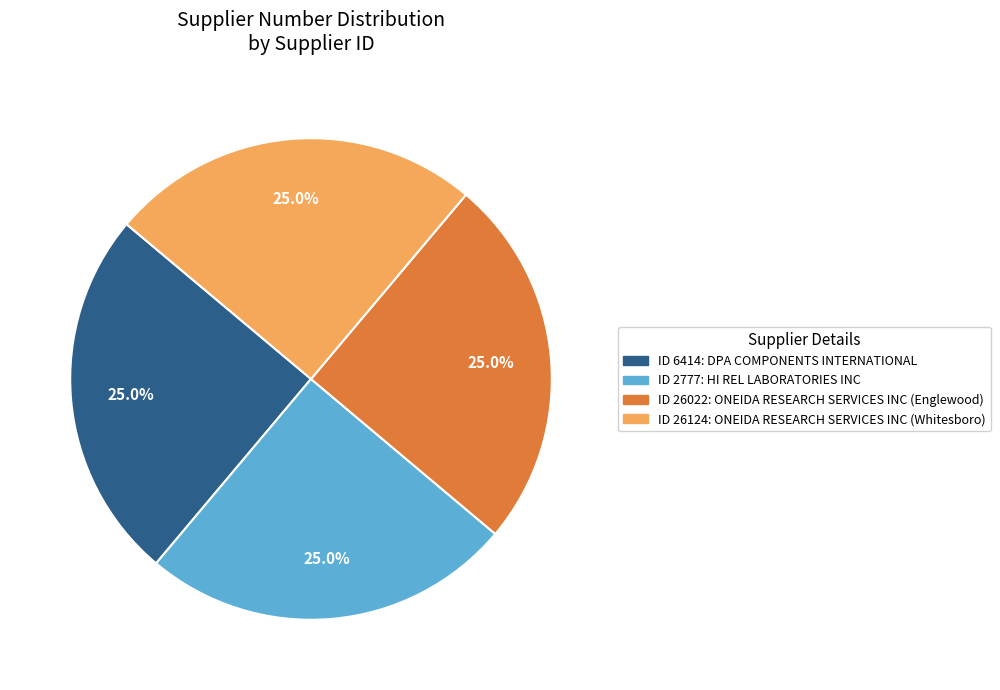

Is there any slice that represents more than half of the pie?

No